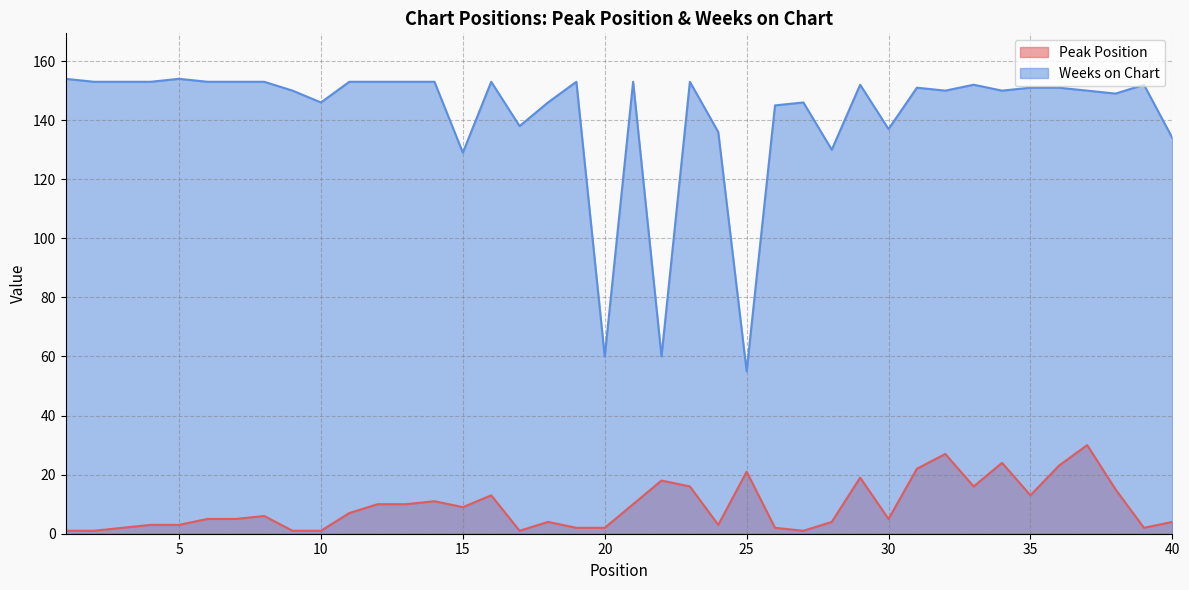

At which category does Weeks on Chart reach its first local peak?

5